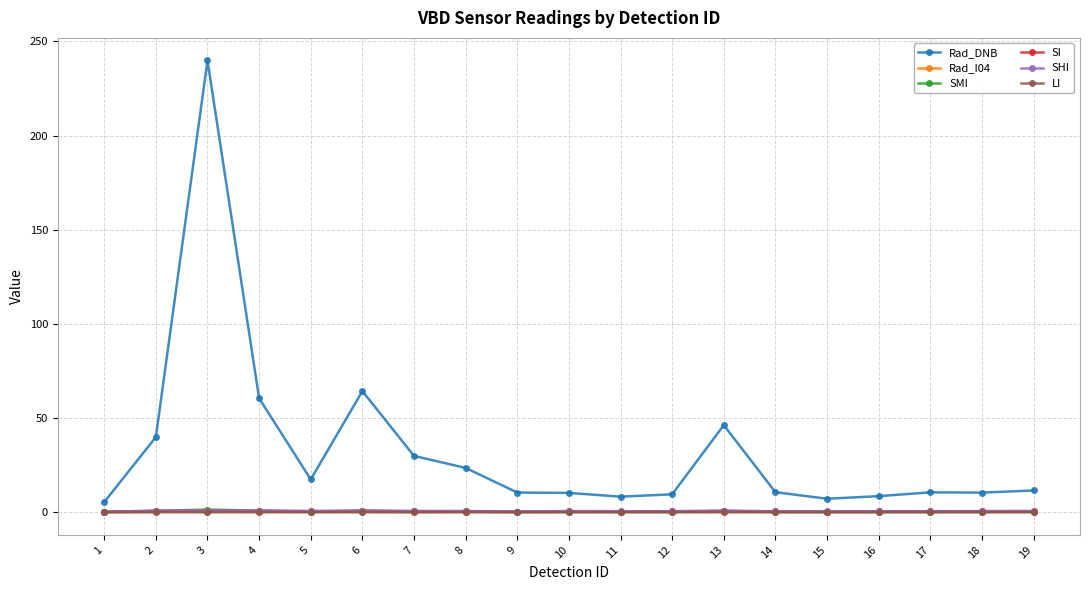

Is it true that SHI equals 0.7 at 11?

True